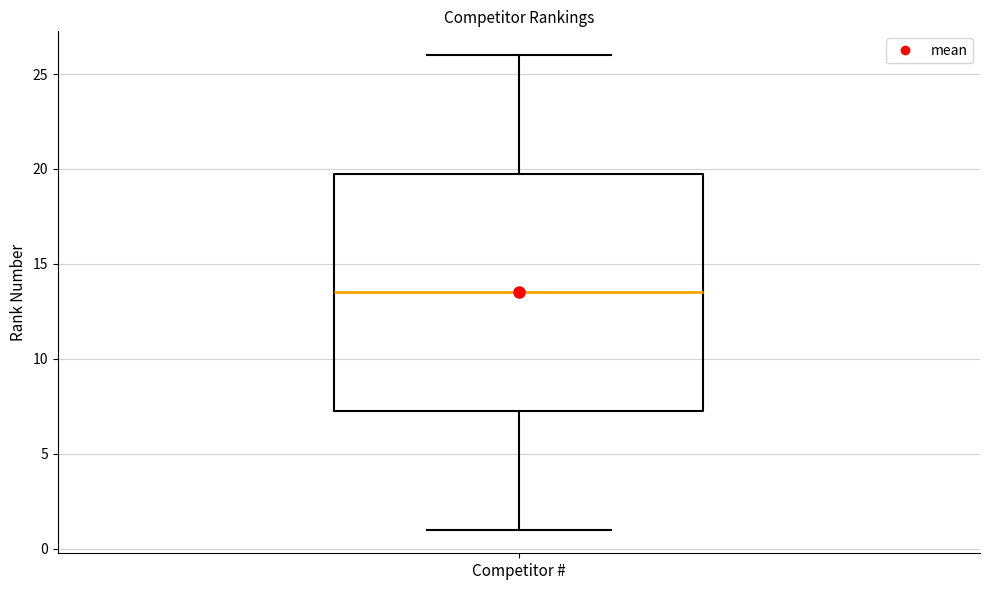

Transcribe this box plot: give where the median line is, the range the box spans, and where the two whiskers end, as read against the y-axis. The values are not printed on the chart, so give them approximately, as read against the axis.

median 13.5, box 7.5 to 20.0, whiskers 1.0 to 26.0